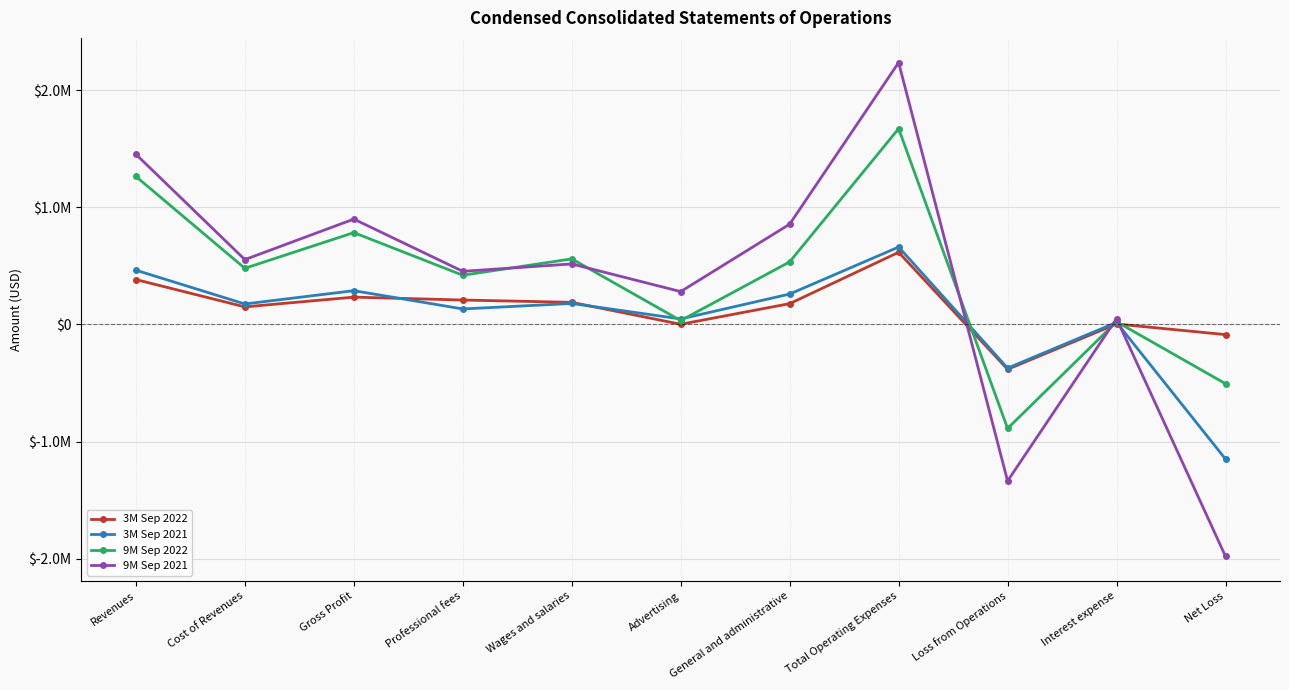

Reading left to right, transcribe all the data shown in this chart.

3M Sep 2022: 383079	149943	233136	208515	188622	1599	177658	615834	-382698	4228	-86631
3M Sep 2021: 463040	174814	288226	132315	179136	47044	259451	660646	-372420	17854	-1148851
9M Sep 2022: 1262868	479173	783695	419923	559533	33128	534022	1670753	-887058	23399	-505520
9M Sep 2021: 1452279	553236	899043	453236	516534	280475	855637	2234345	-1335302	49884	-1978717